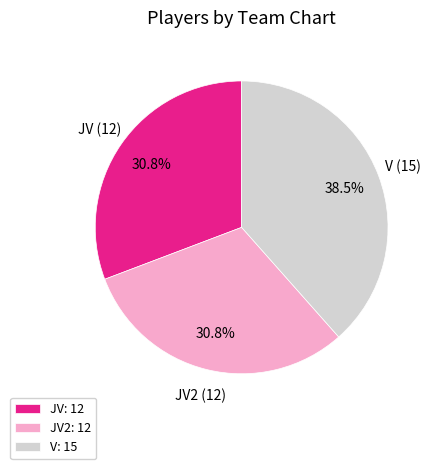

To the nearest percent, what percentage of the pie is JV2?

31%